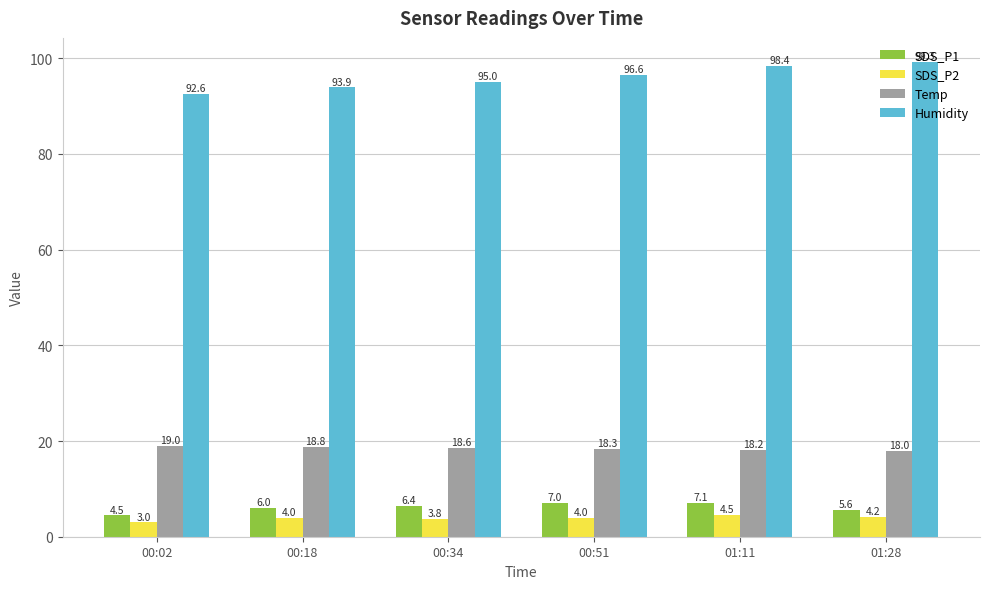

What is the difference between the maximum and second lowest values in the SDS_P1 series?

1.5